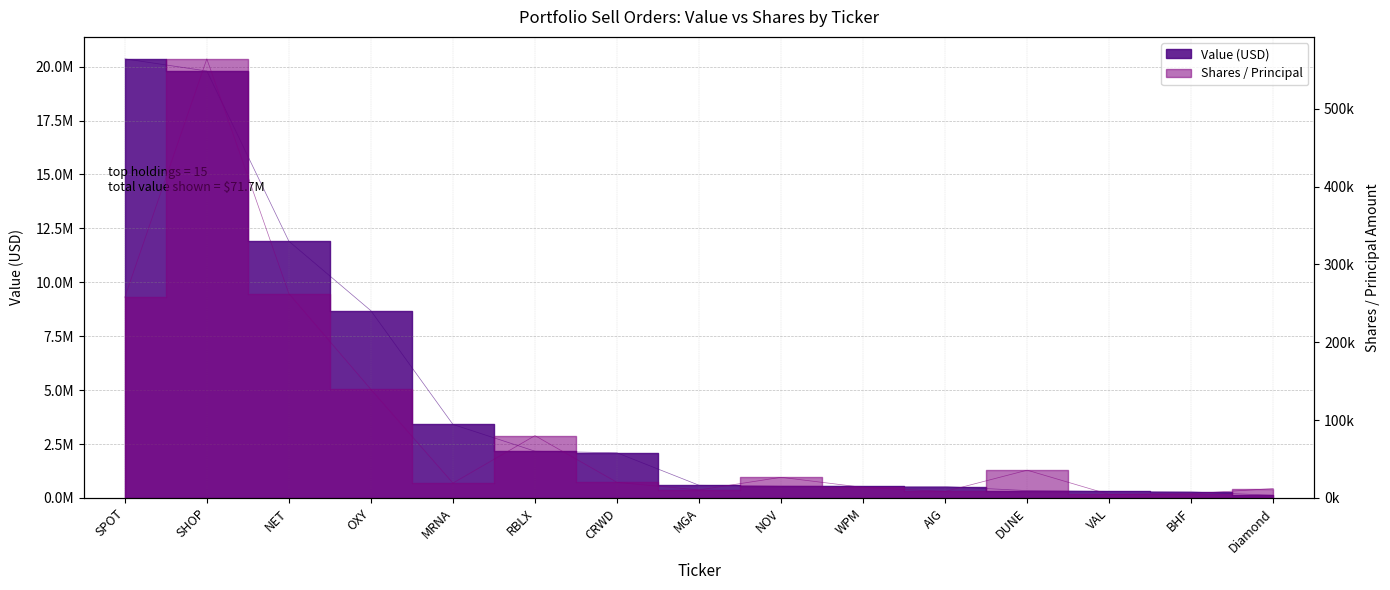

Rank the categories by Value (USD) value from lowest to highest.

Diamond, BHF, VAL, DUNE, AIG, WPM, NOV, MGA, CRWD, RBLX, MRNA, OXY, NET, SHOP, SPOT